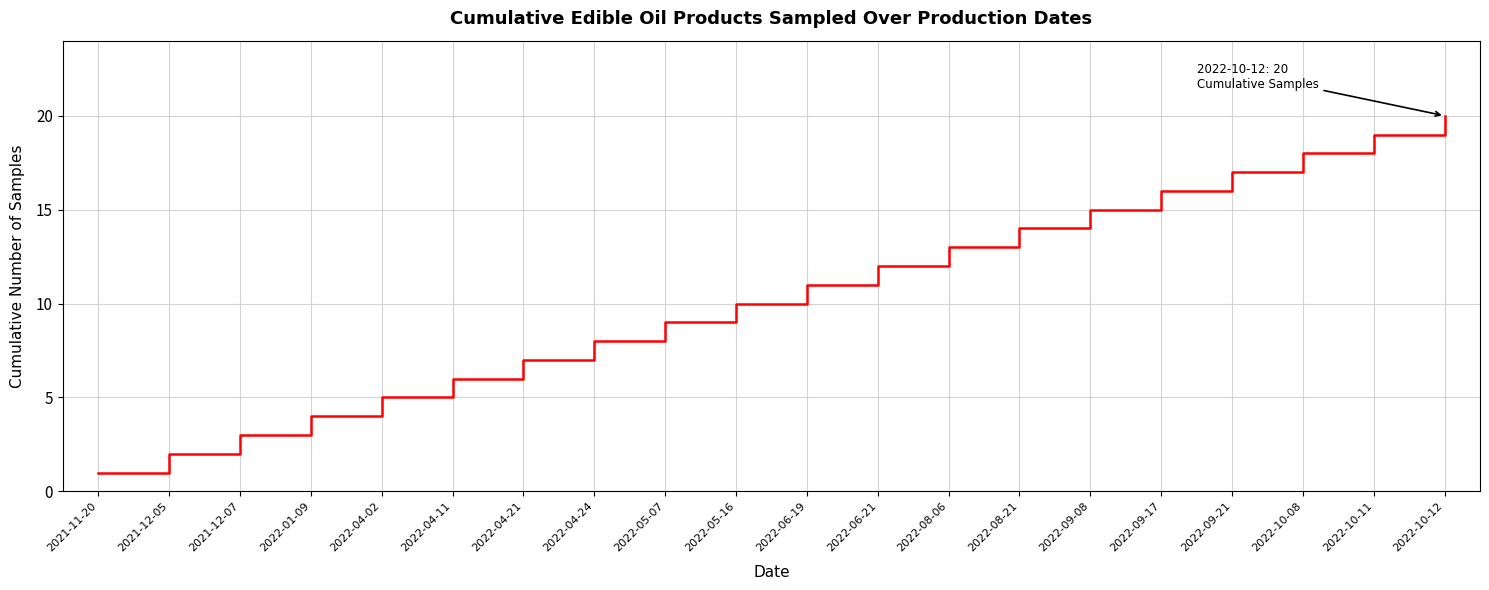

How many lines are shown in the chart?

1